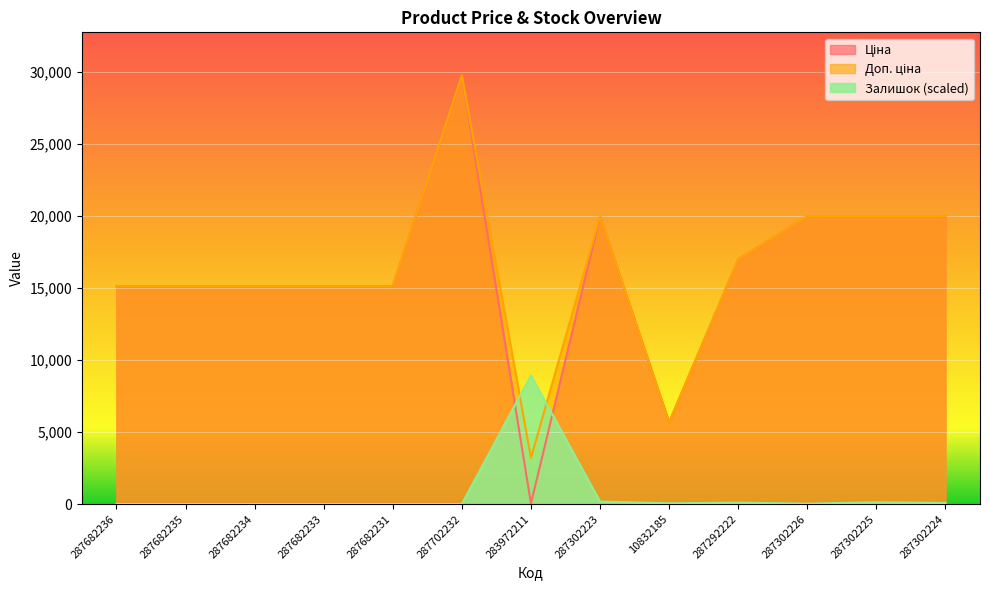

Read the Залишок value at 287302225.

123.9